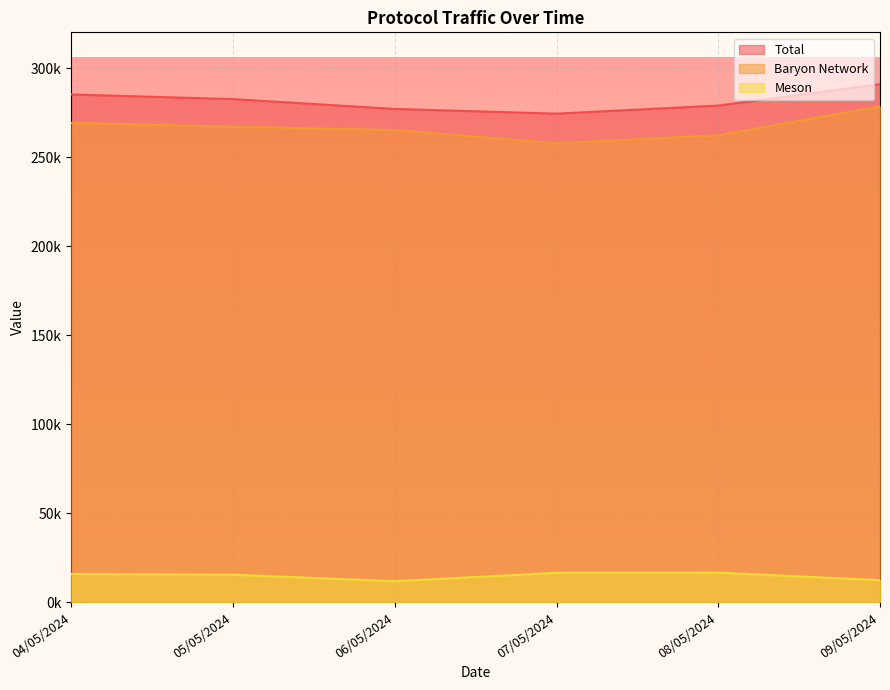

How many data points in Total are less than 282634?

3